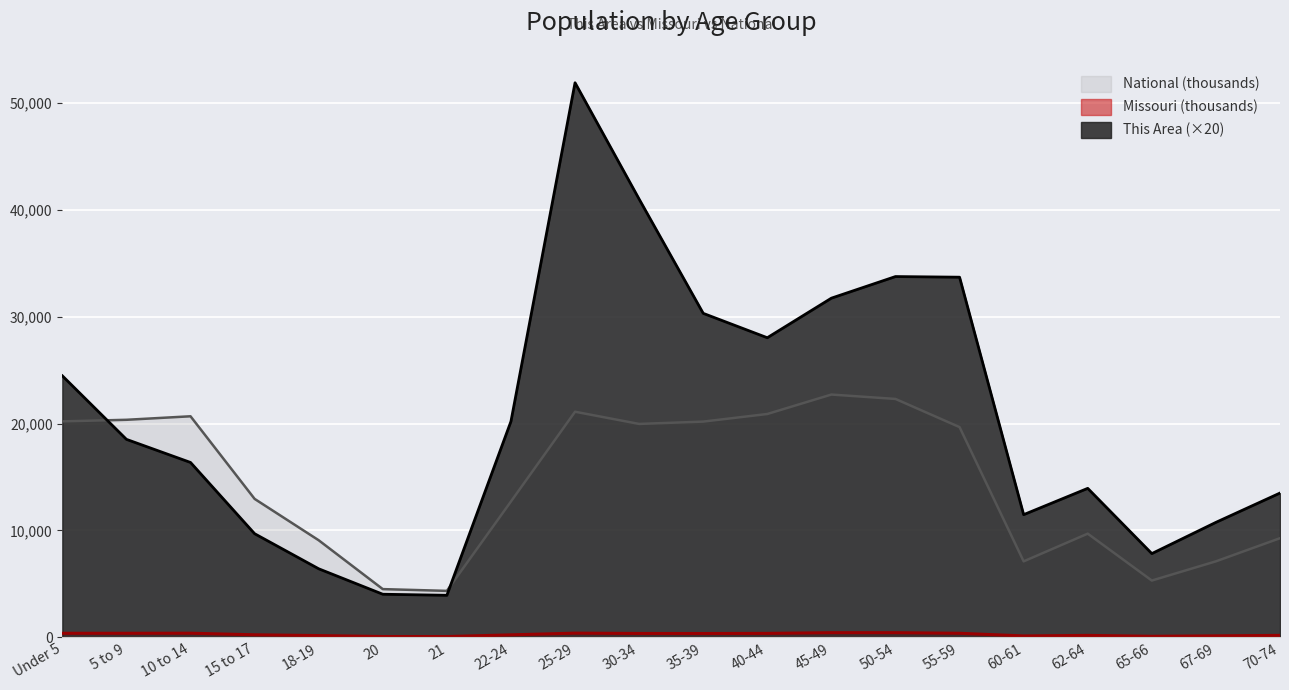

What value does the Missouri series have at 30-34?

372.2